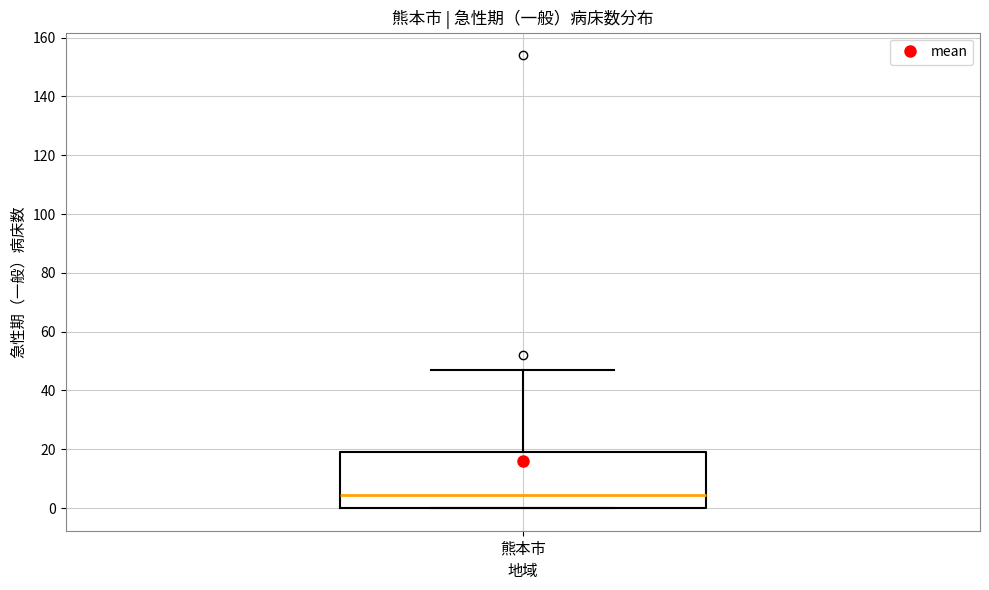

Transcribe this box plot: give where the median line is, the range the box spans, and where the two whiskers end, as read against the y-axis. The values are not printed on the chart, so give them approximately, as read against the axis.

median 4, box 0 to 20, whiskers 0 to 48